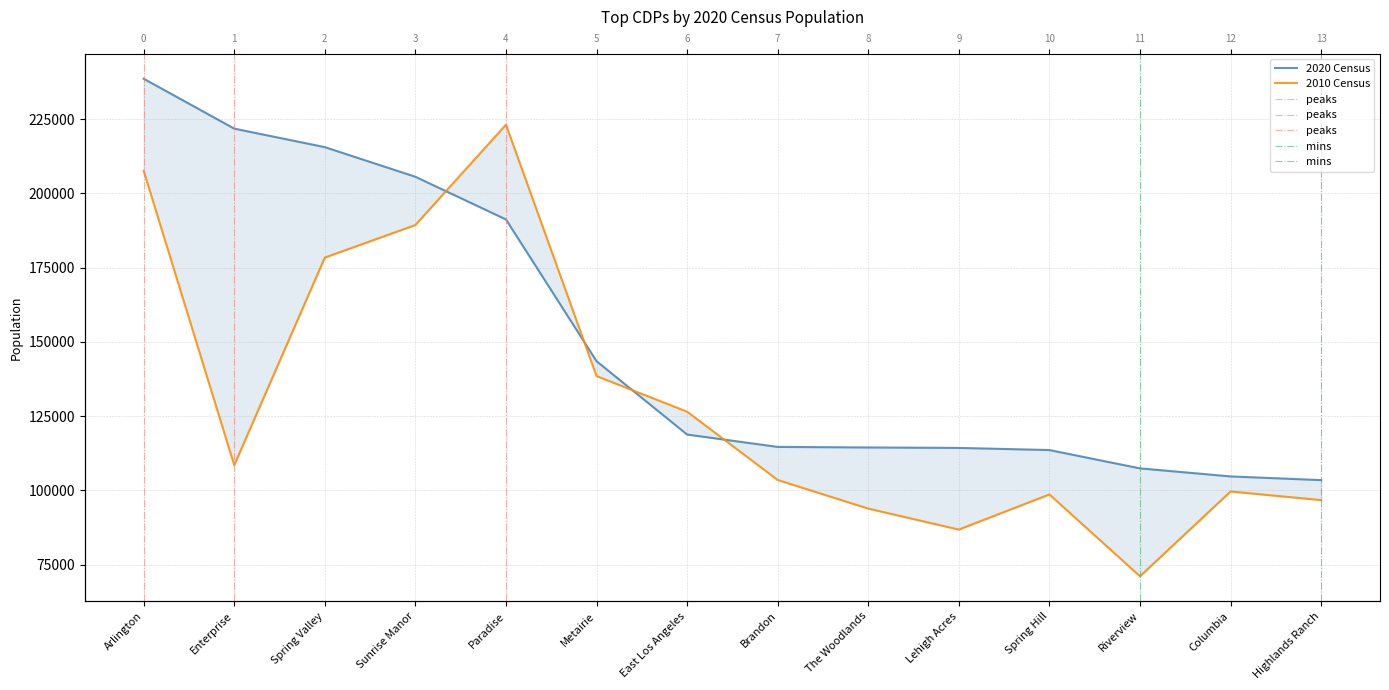

Where do 2010 Census and 2020 Census first cross each other?

Sunrise Manor and Paradise